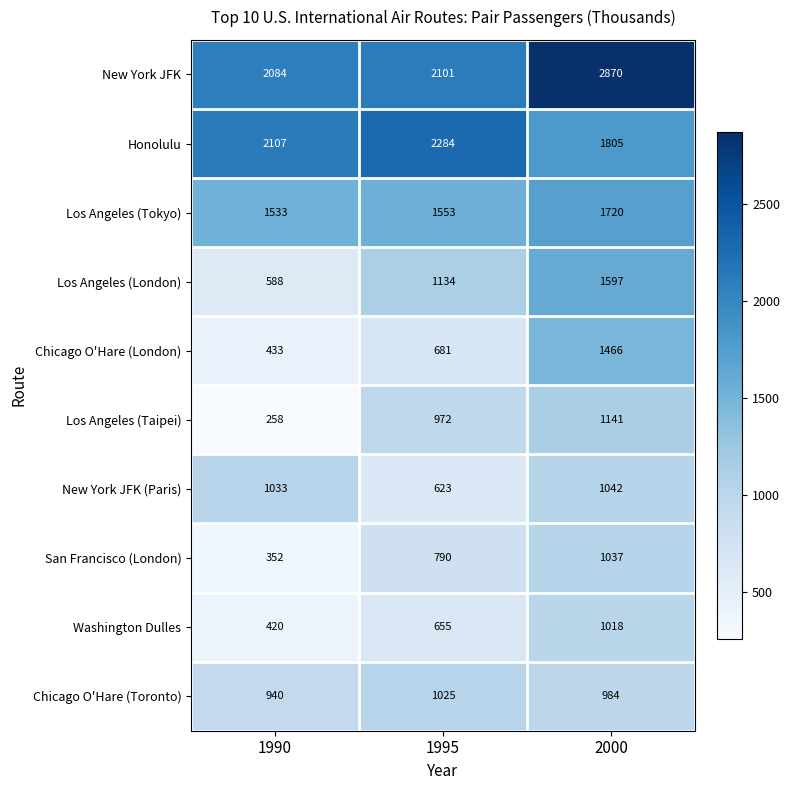

What is the maximum value shown in the chart?

2870